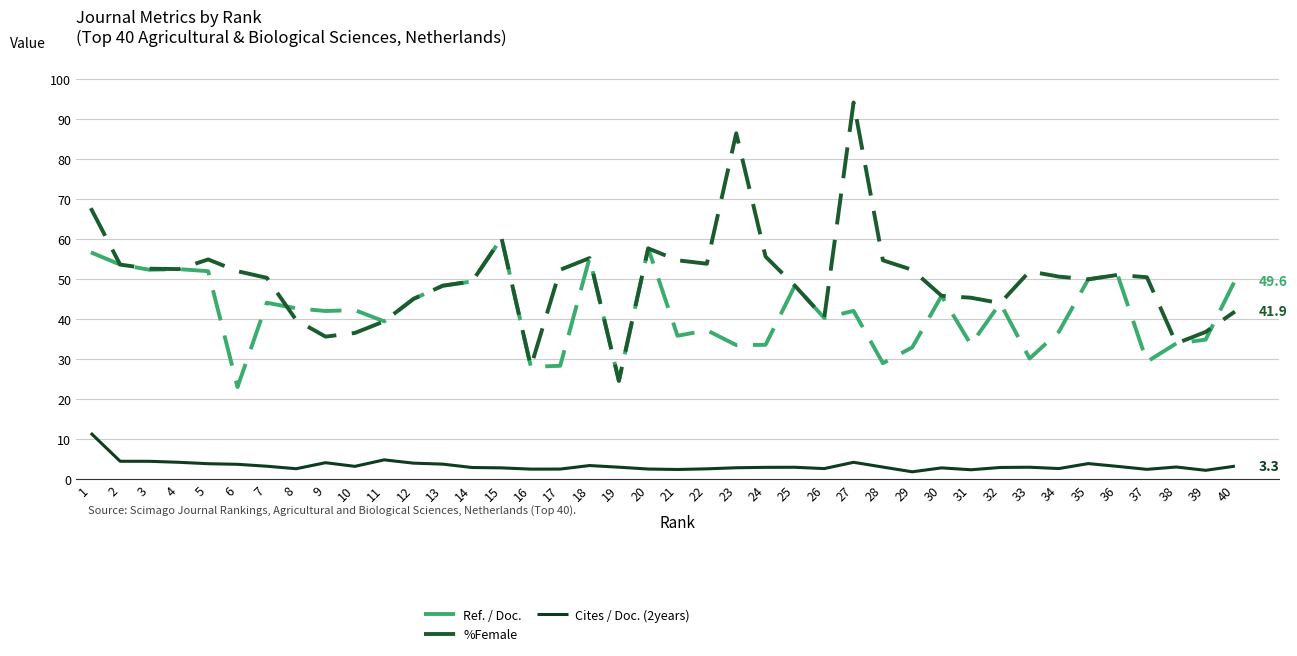

The Cites / Doc. (2years) series shows 2.9 at 23. True or false?

True